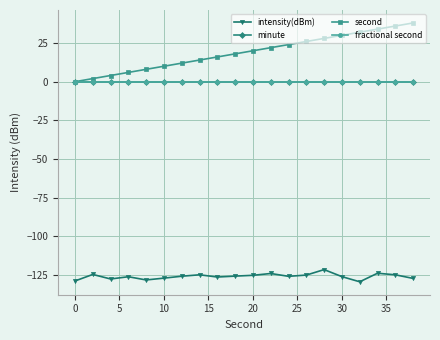

Does the chart have visible grid lines?

Yes